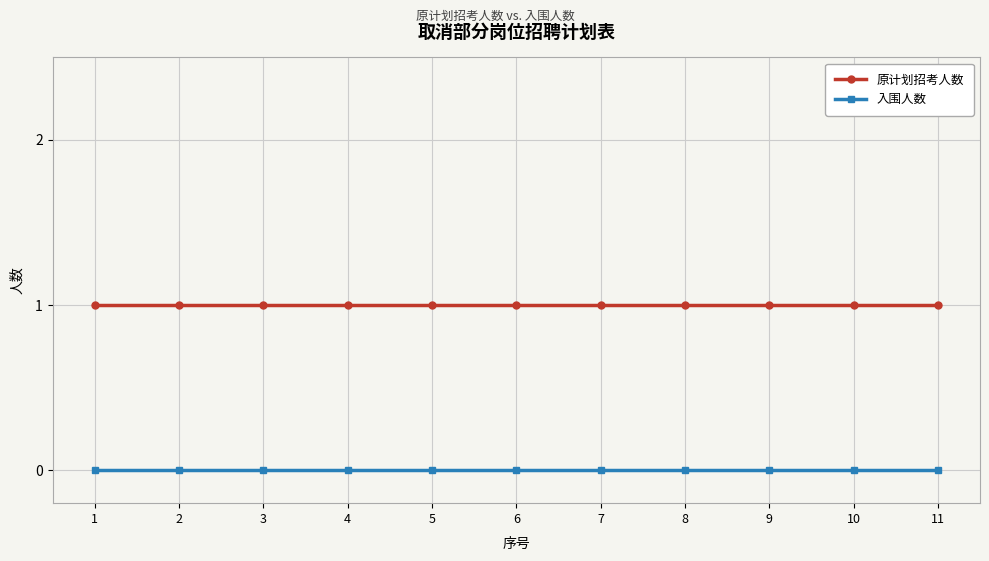

What is the value of the 原计划招考人数 point at the 6th from the left?

1